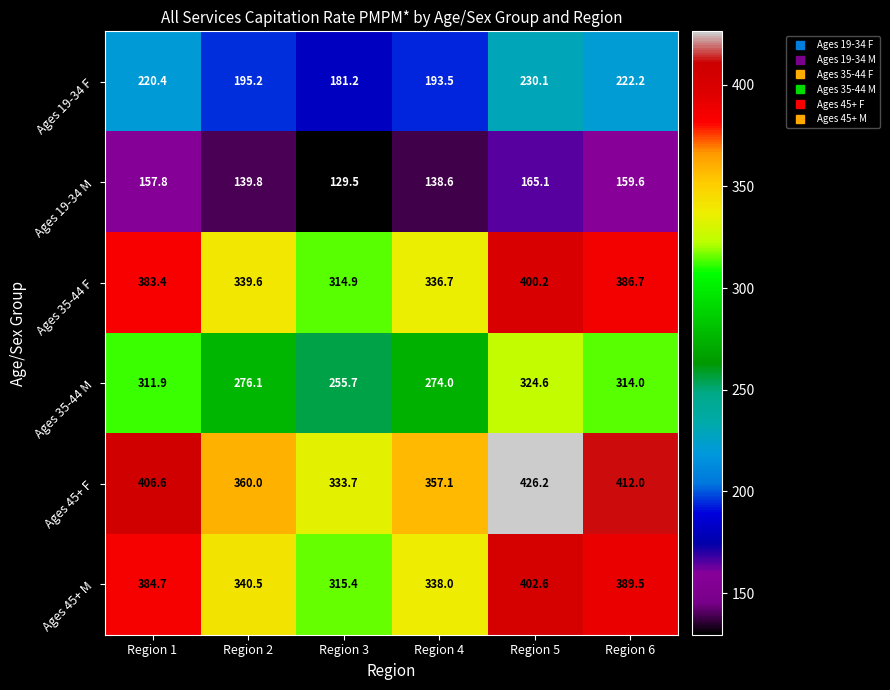

The Ages 35-44 F series shows 213.8 at Region 3. True or false?

False